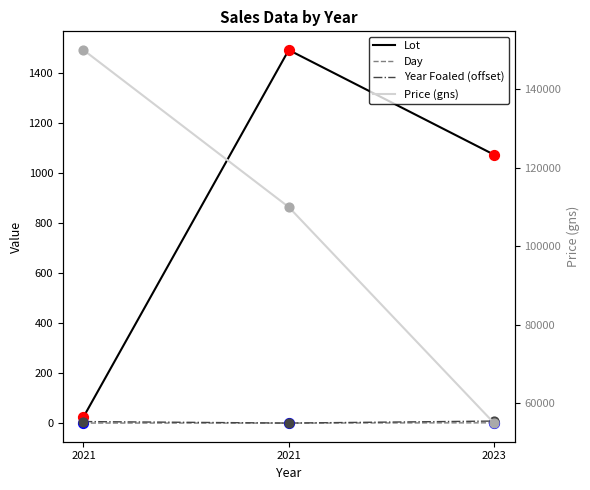

At which category is the sum across all series the highest?

2021